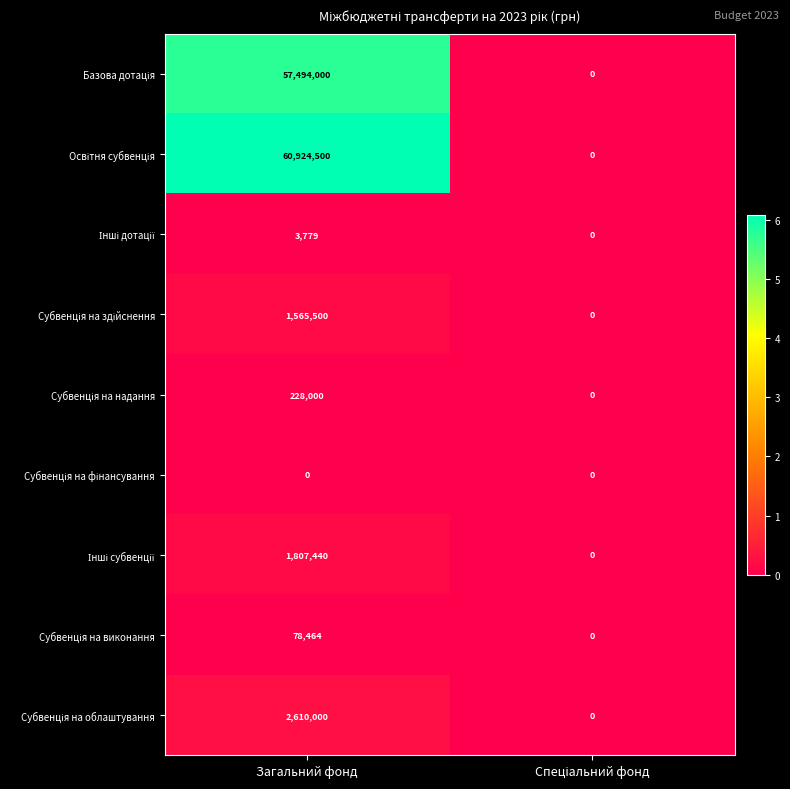

At which category is the sum across all series the highest?

Загальний фонд